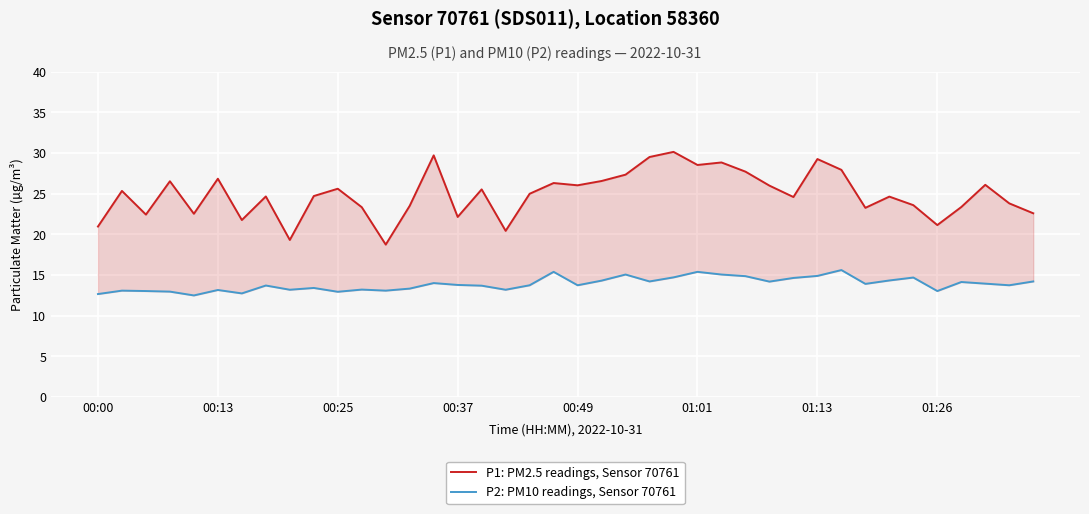

Which category has the lowest value in the P1: PM2.5 readings, Sensor 70761 series?

12